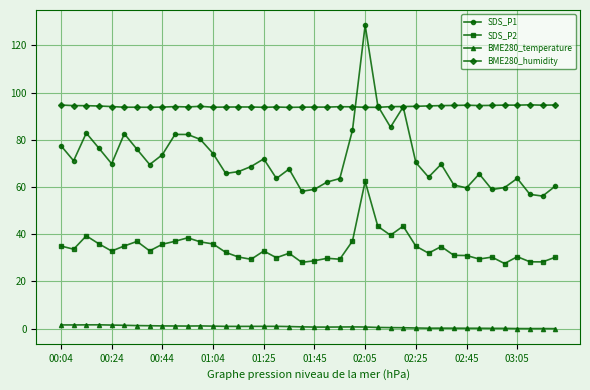

Which series has the largest range (max minus min)?

SDS_P1